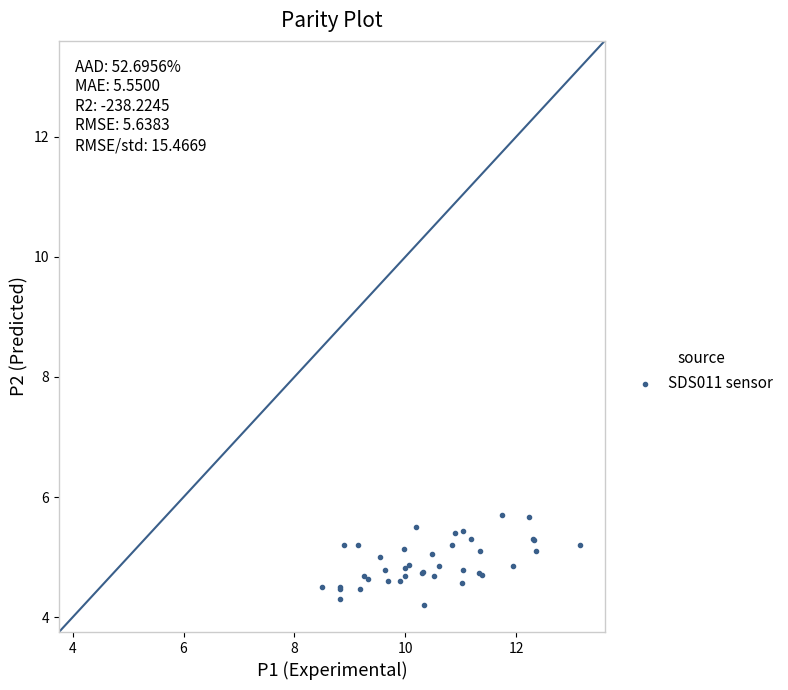

What Y value in the scatter plot is closest to 4?

4.2